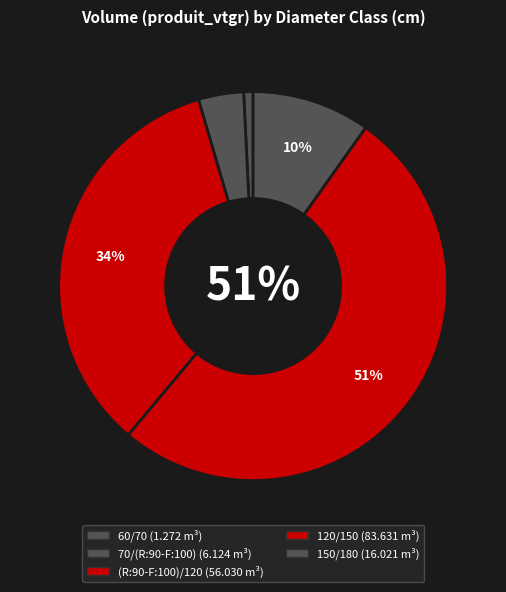

To the nearest percent, what is the combined percentage of 70/(R:90-F:100) and 150/180?

14%